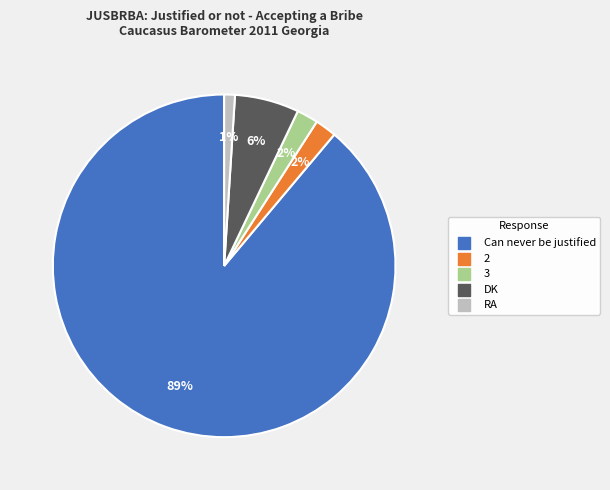

To the nearest percent, what is the difference between the largest and smallest slice percentages?

88%